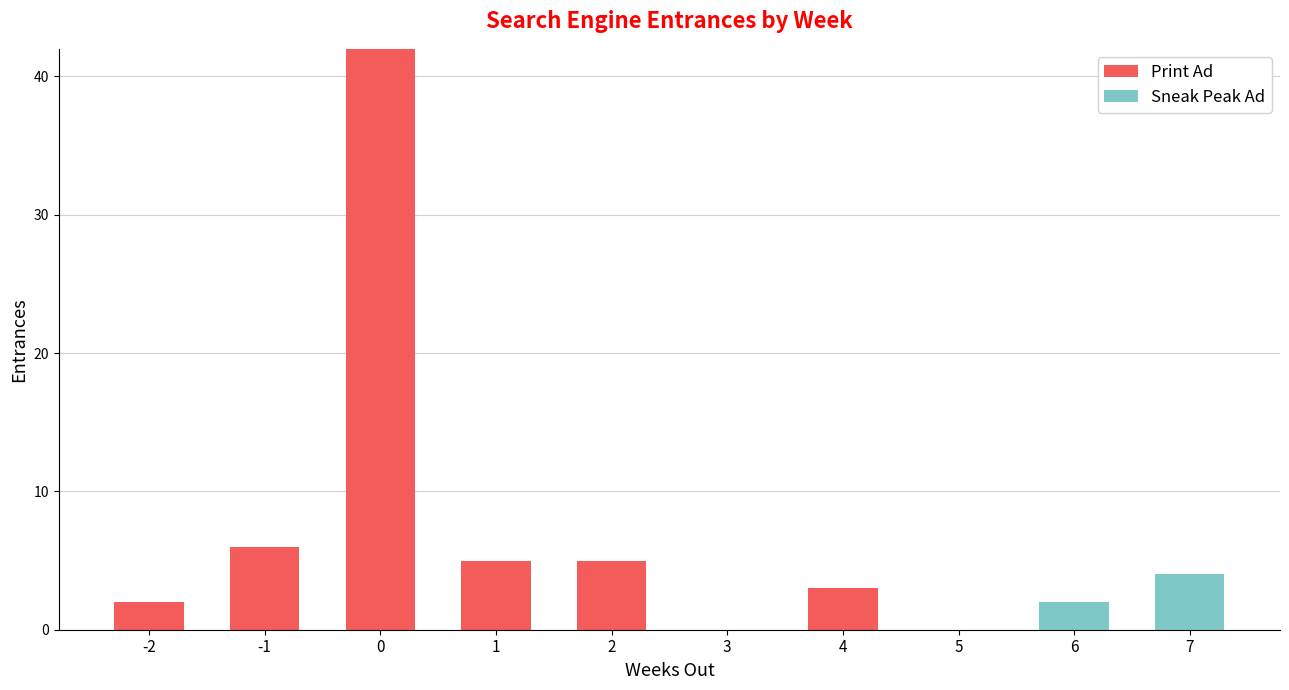

What is the difference between the Print Ad values at 4 and 2?

2